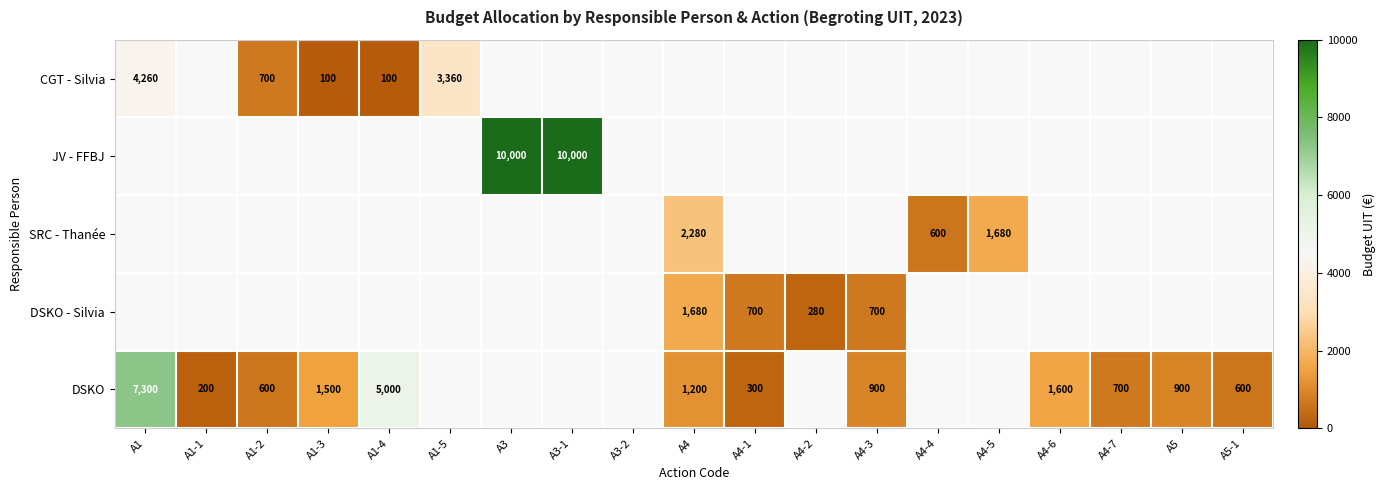

At how many categories does at least one series exceed 3576?

4